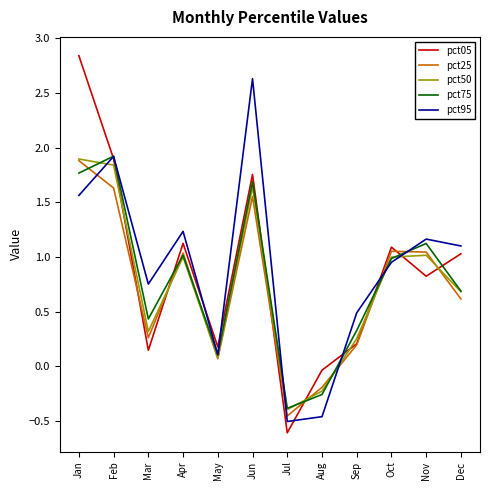

Which series changed the most between Apr and Dec?

pct25